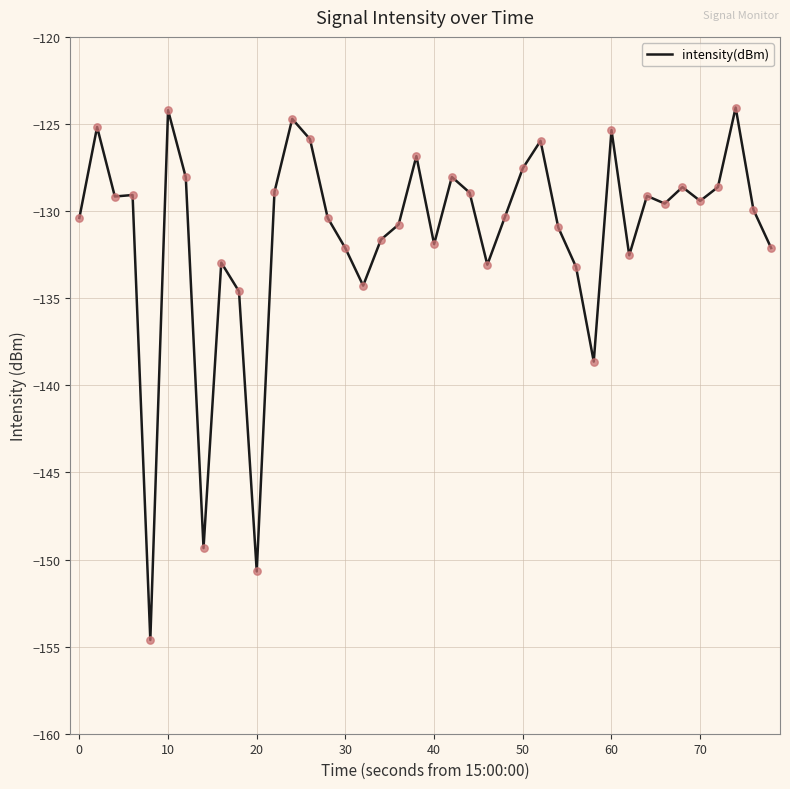

What is the difference between the maximum and minimum values?

30.6